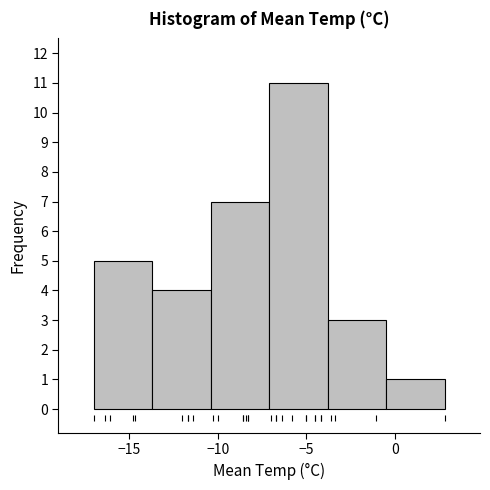

Over which range of the x-axis is the bar tallest?

-7.1 to -3.8